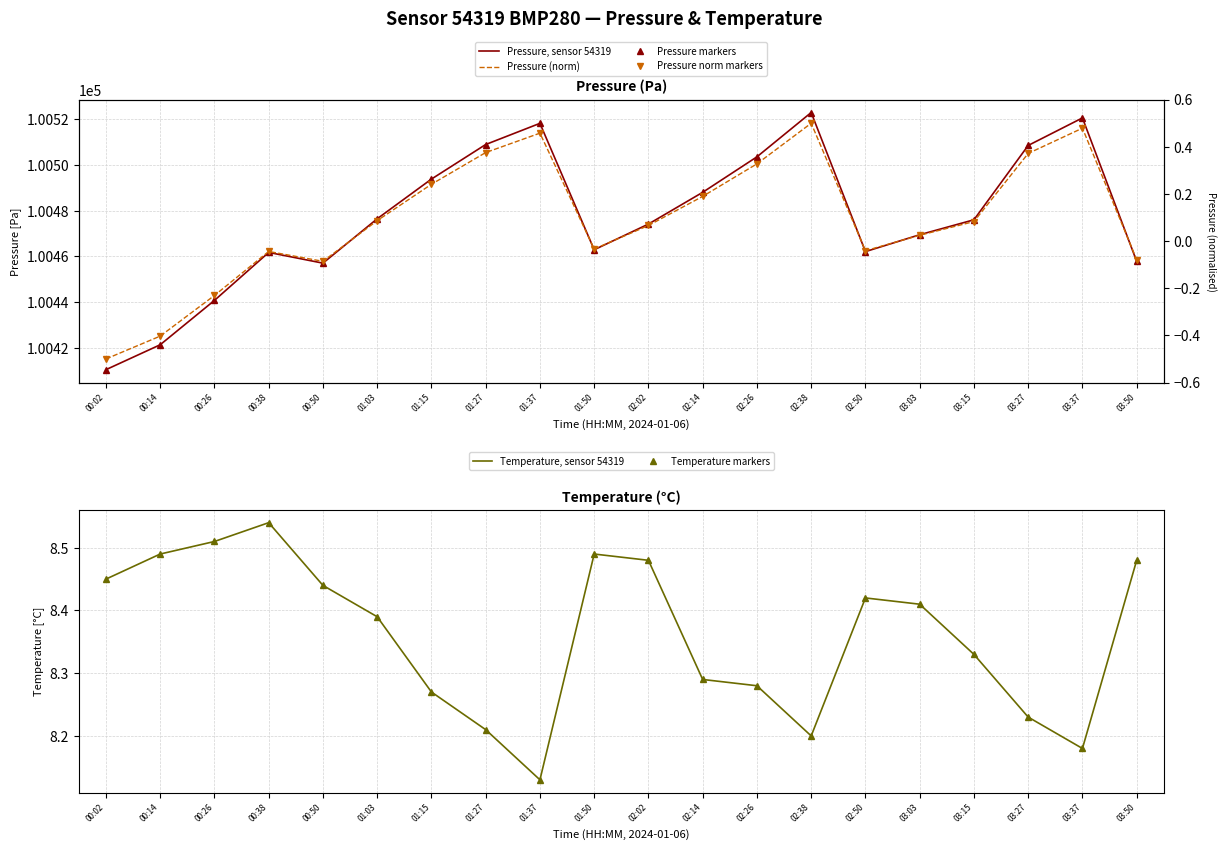

At which category does the chart reach its peak across all series?

02:38